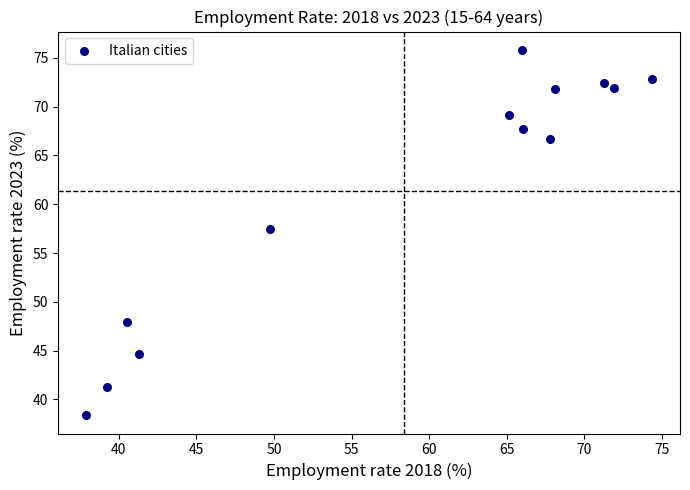

What Y value in the scatter plot is closest to 57?

57.5